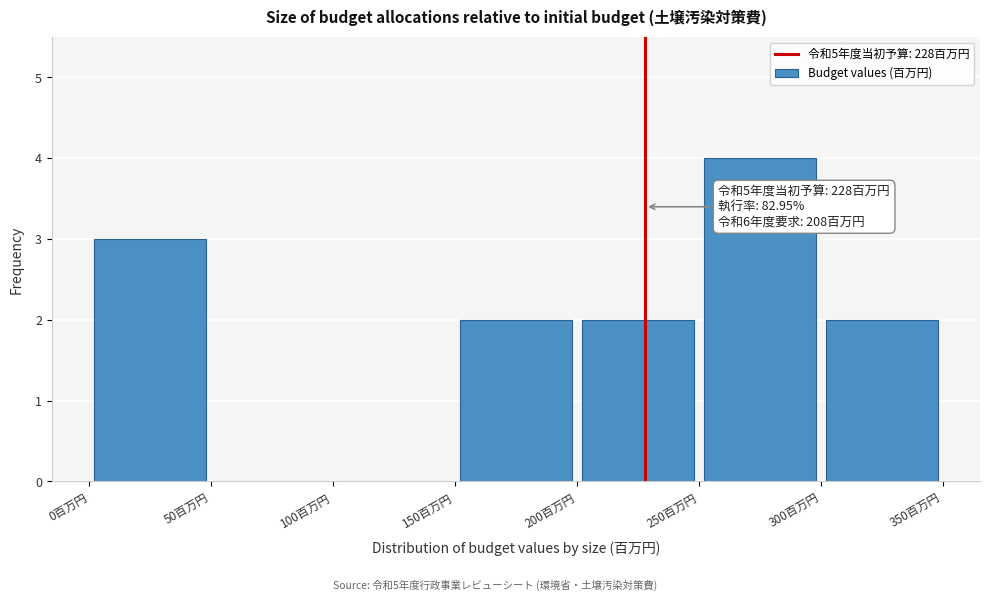

Which range on the x-axis has the tallest bar?

250 to 300